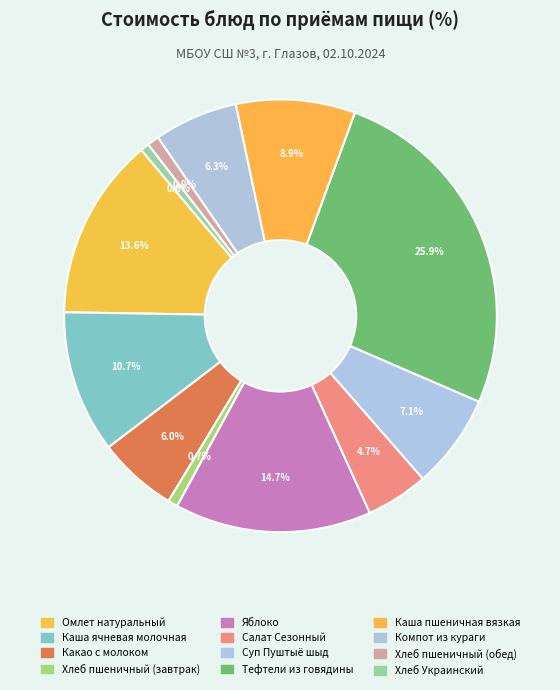

Do Хлеб пшеничный (завтрак) and Яблоко together represent more than half of the pie?

No